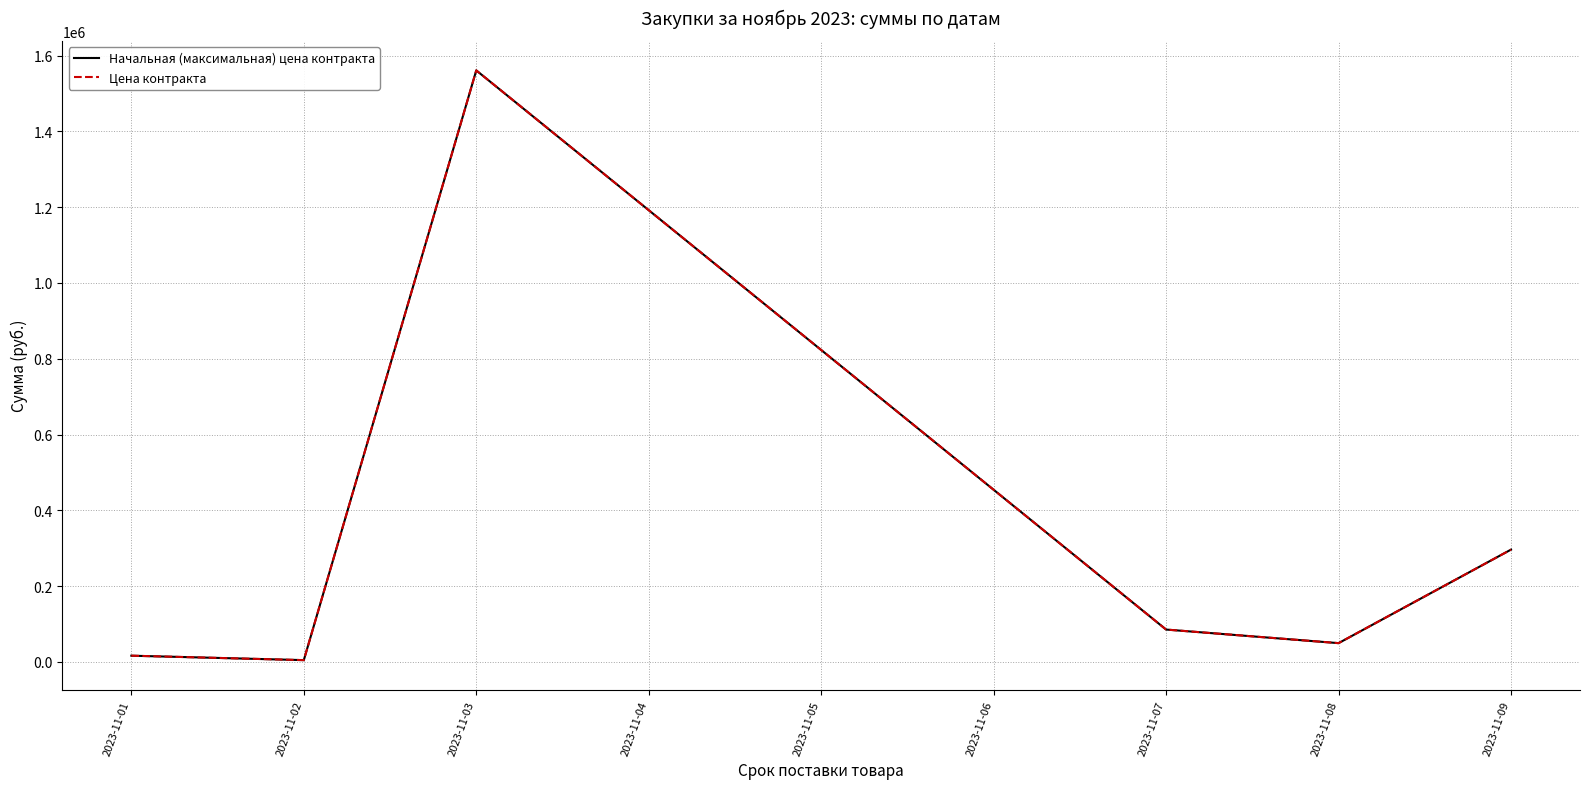

How many interior local valleys does the Начальная (максимальная) цена контракта series have?

2